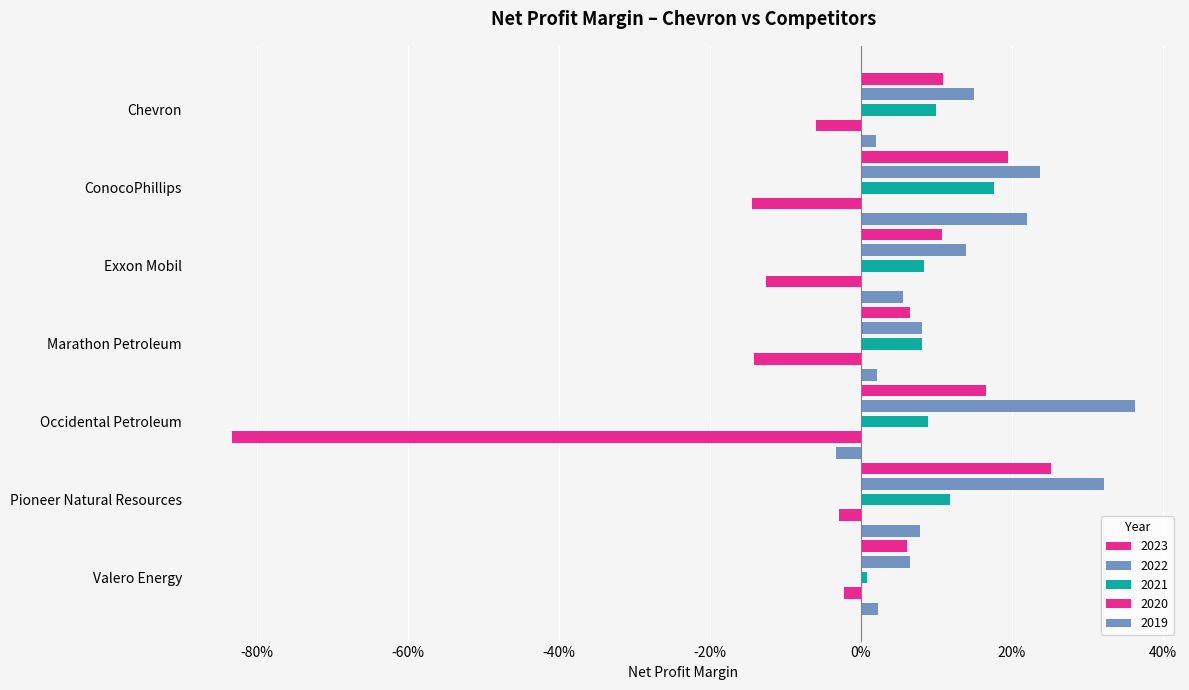

Which has a higher value, Valero Energy or Marathon Petroleum?

Marathon Petroleum